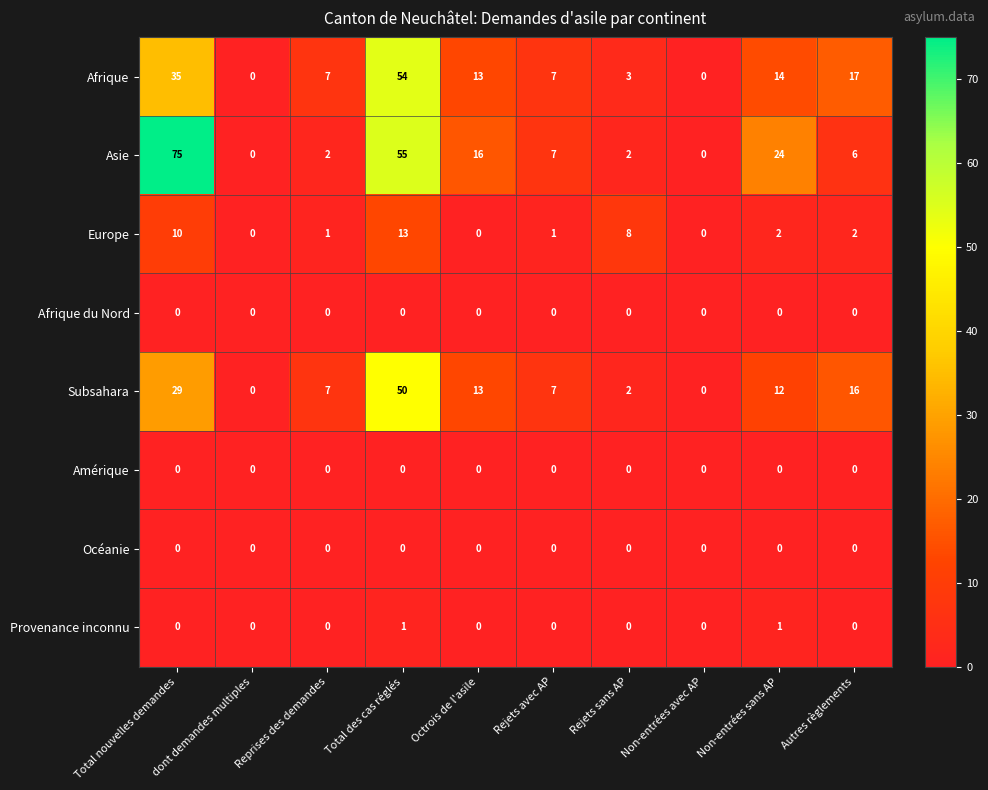

What is the sum of the Asie values at Non-entrées avec AP and Octrois de l'asile?

16